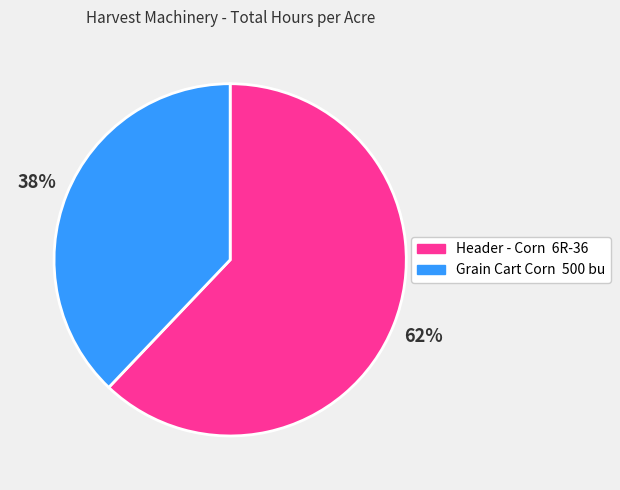

Is the sum of Grain Cart Corn 500 bu and Header - Corn 6R-36 greater than half?

Yes